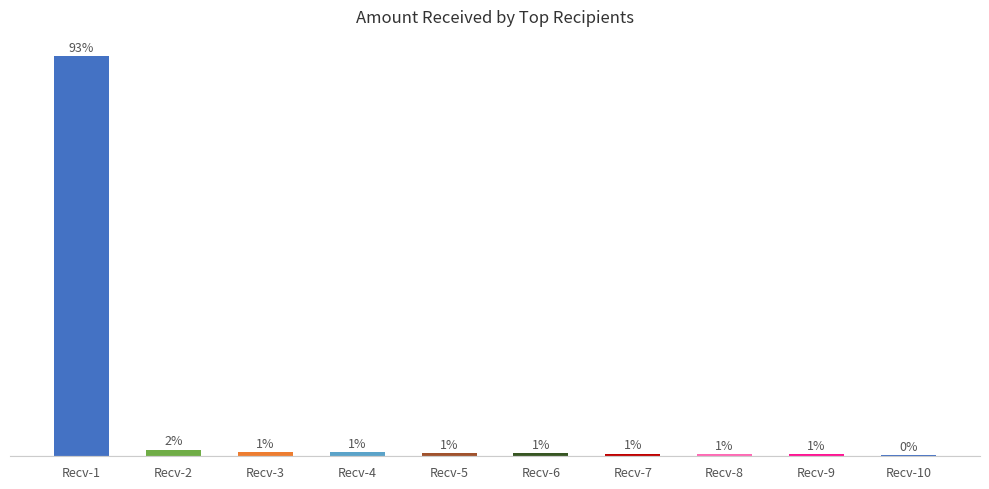

List the labels in order of value, largest first.

Recv-1, Recv-2, Recv-3, Recv-4, Recv-5, Recv-6, Recv-7, Recv-8, Recv-9, Recv-10